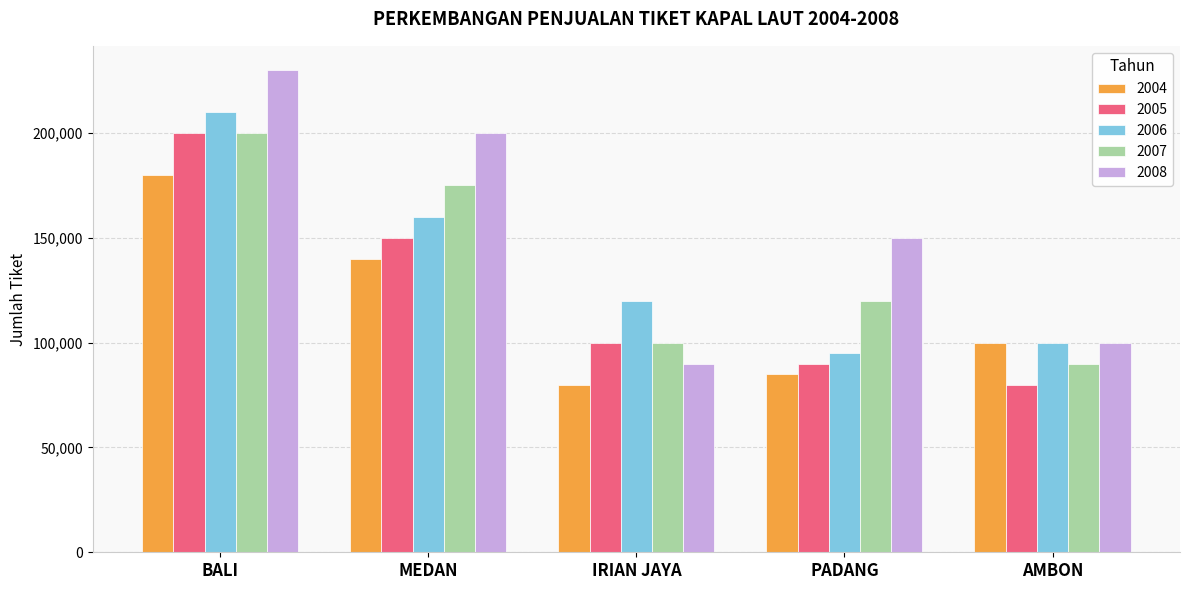

What is the sum of the 2006 values at AMBON and PADANG?

195000